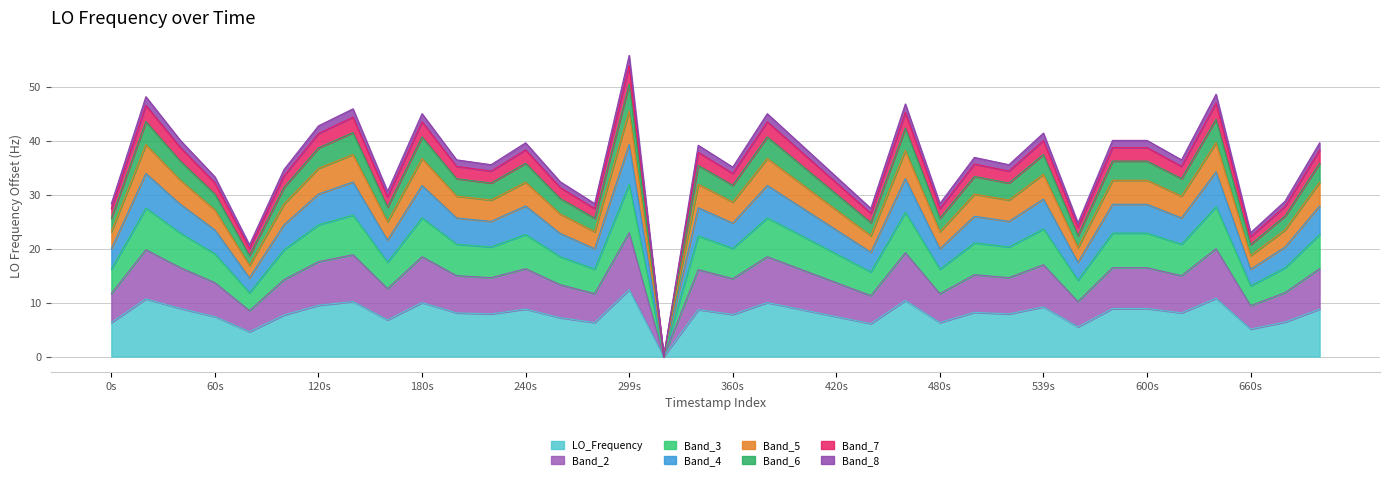

How many data points does each series have?

36